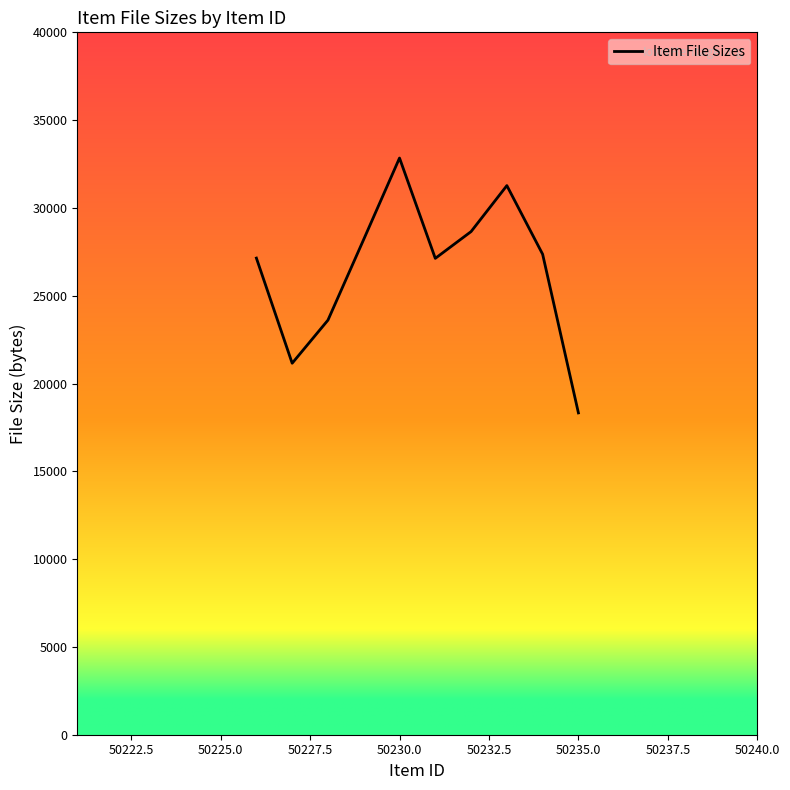

What is the minimum value shown in the chart?

18327